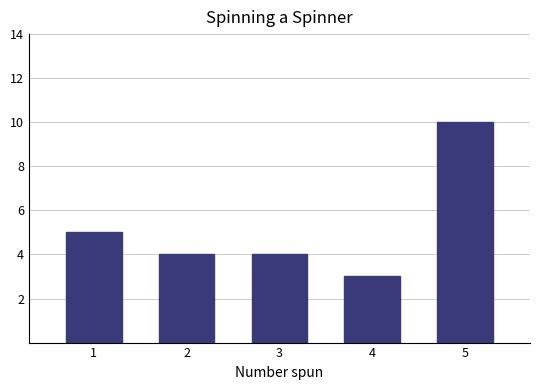

What is the average value?

5